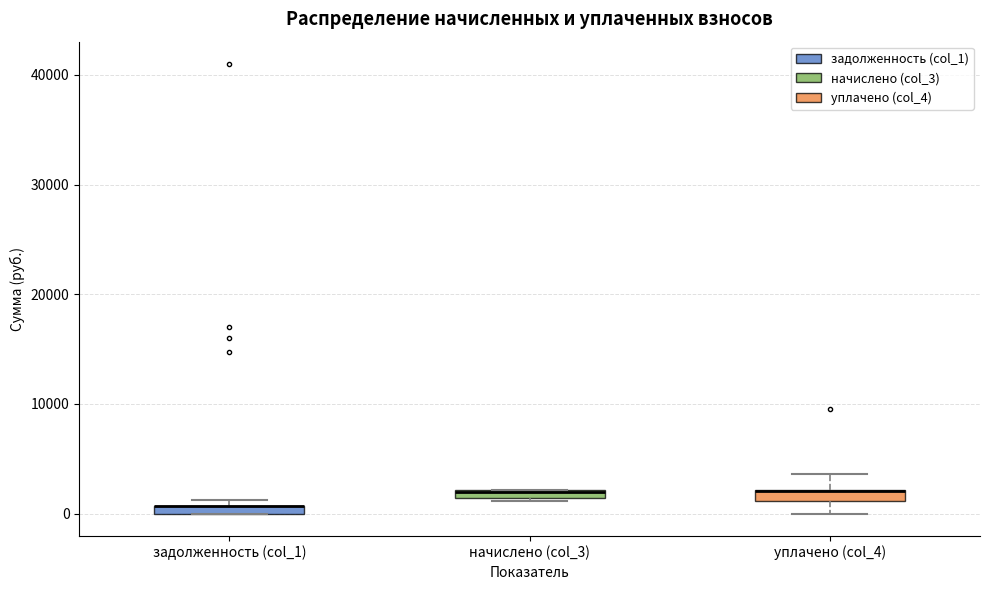

Where is the upper edge of the box for задолженность (col_1) on the y-axis? The values are not printed on the chart, so give them approximately, as read against the axis.

1000